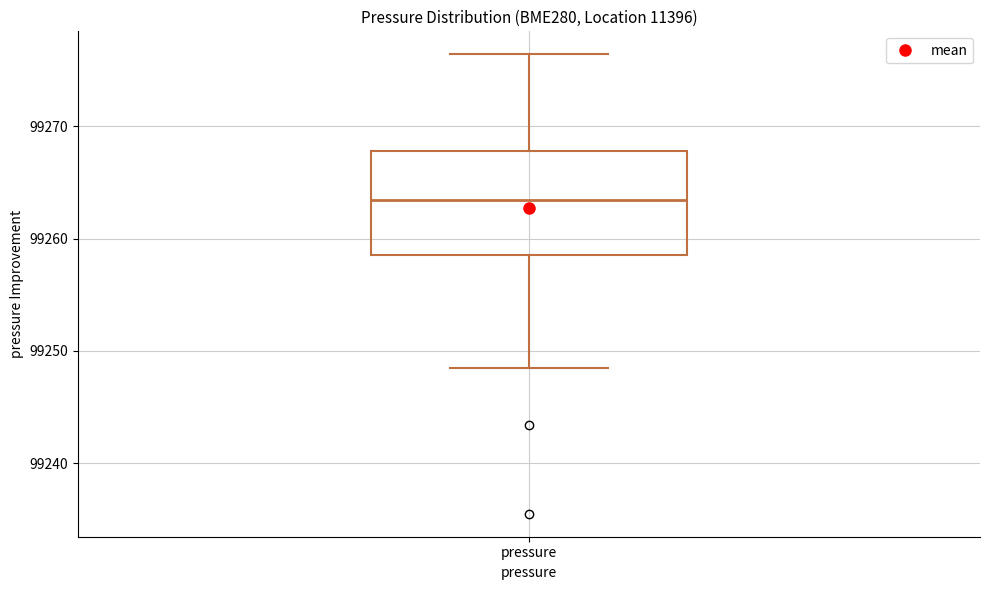

Read this box plot against the y-axis: the position of the median line, the range covered by the box, and the ends of both whiskers. The values are not printed on the chart, so give them approximately, as read against the axis.

median 99263, box 99259 to 99268, whiskers 99249 to 99276